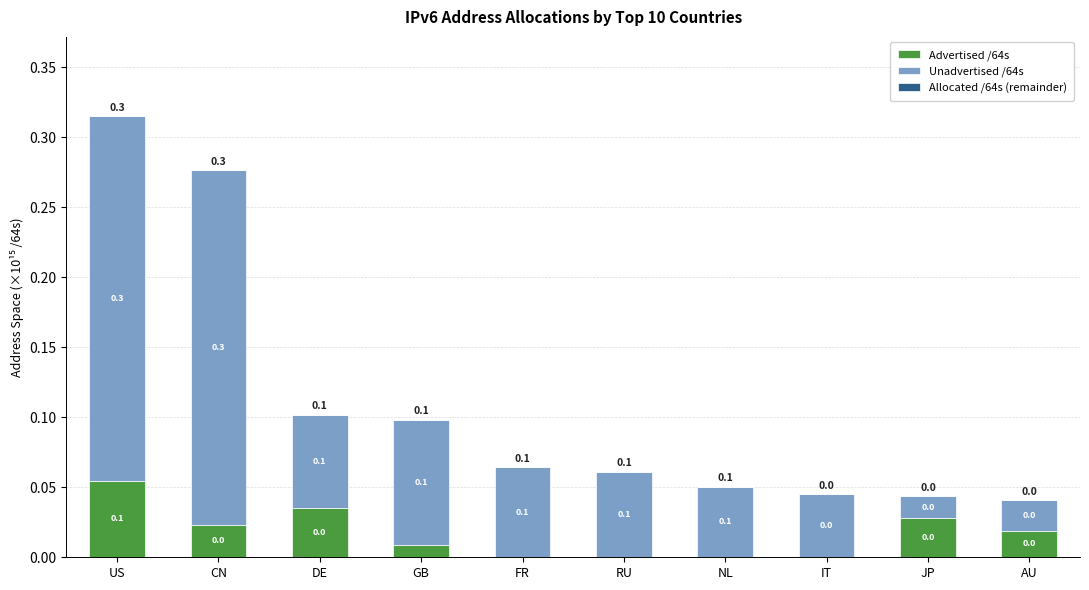

What is the total value across all series at CN?

0.3